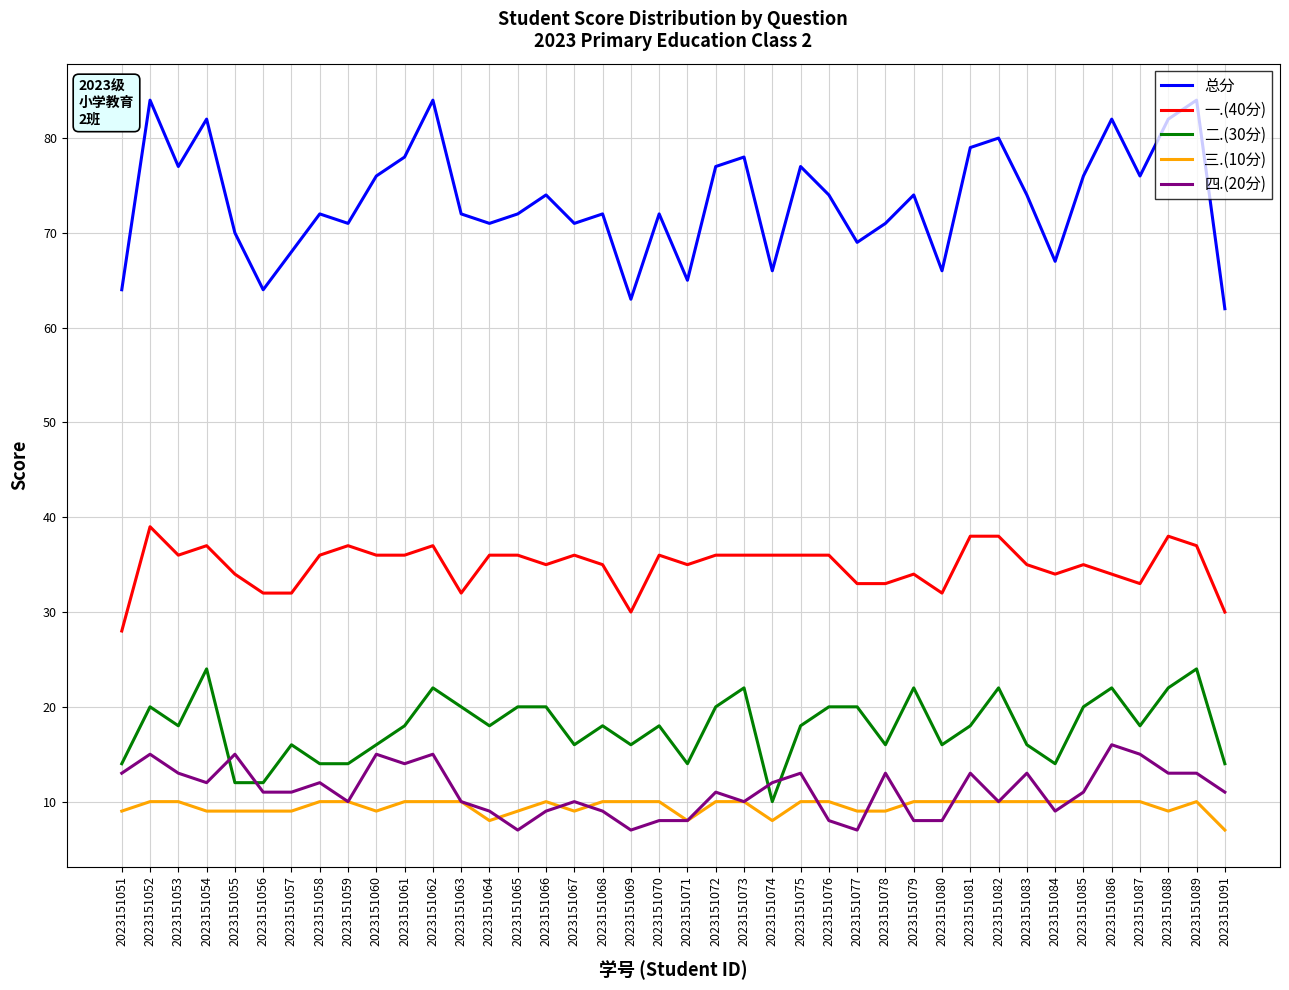

Is it true that 总分 equals 77 at 2023151075?

True